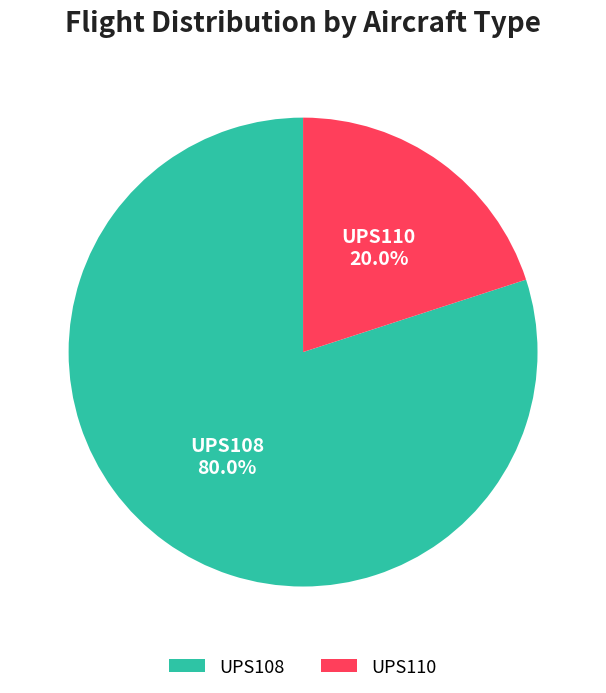

Rank the categories by value from lowest to highest.

UPS110, UPS108